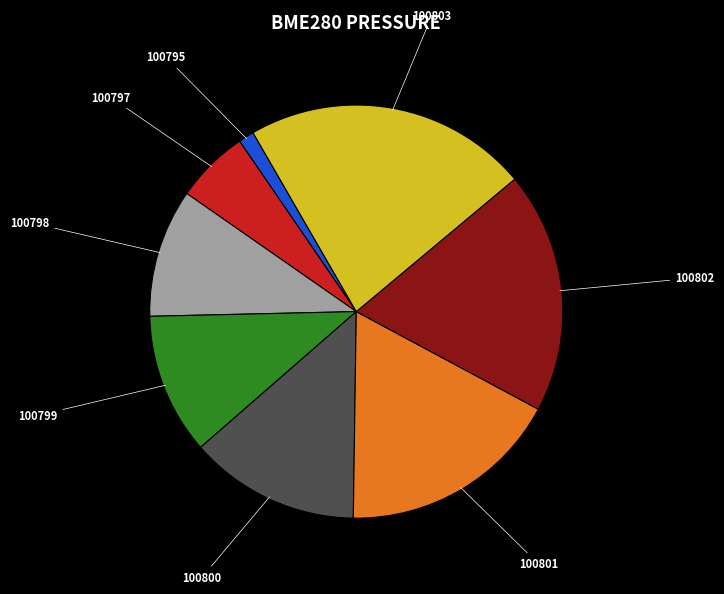

Combined, do 100801 and 100803 account for over 50%?

No